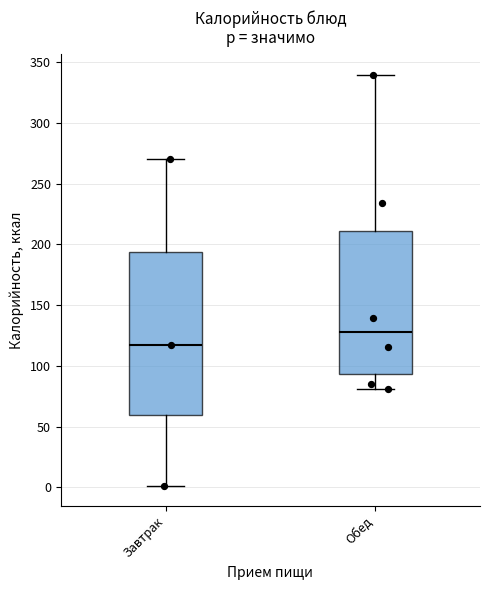

Comparing the boxes themselves (not the whiskers), which one is the tallest?

Завтрак